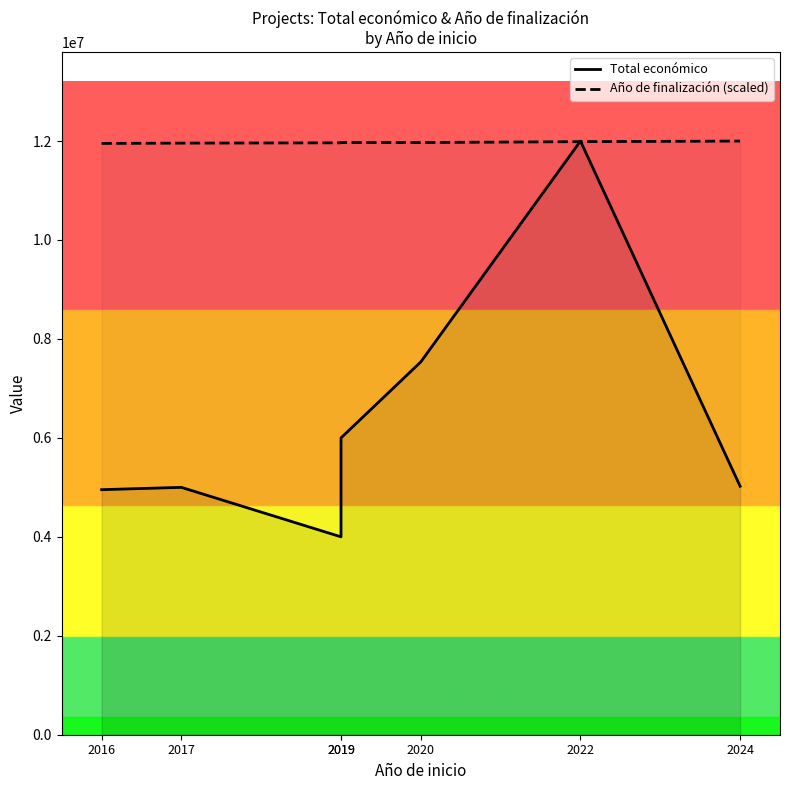

How many values in the Total económico series exceed 5022917?

3